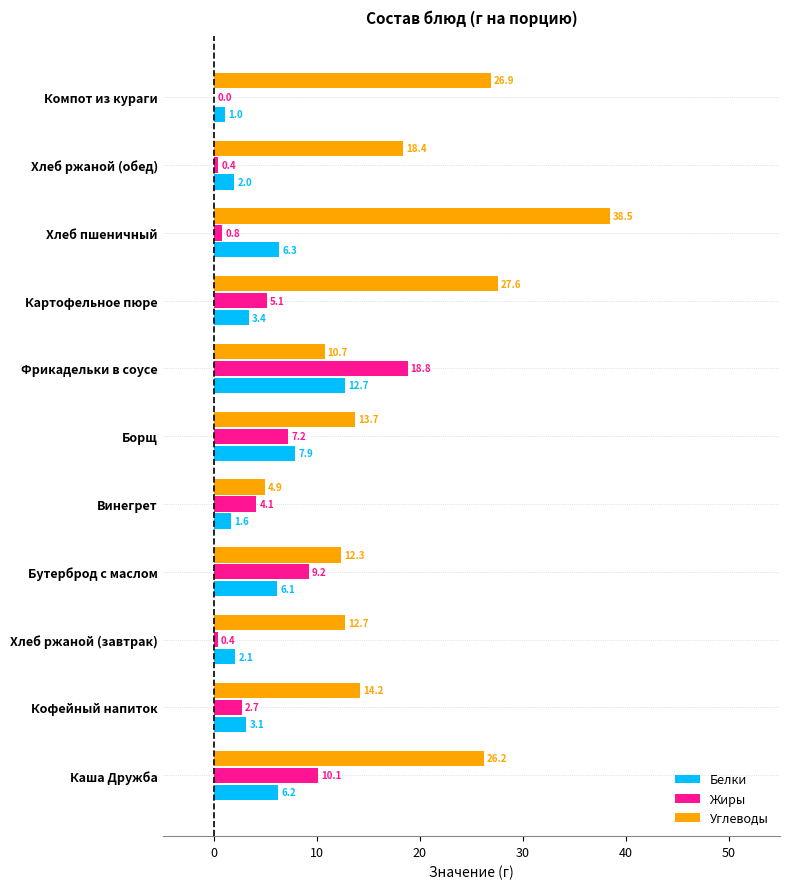

The value of Белки at Компот из кураги is 1.0. True or false?

True